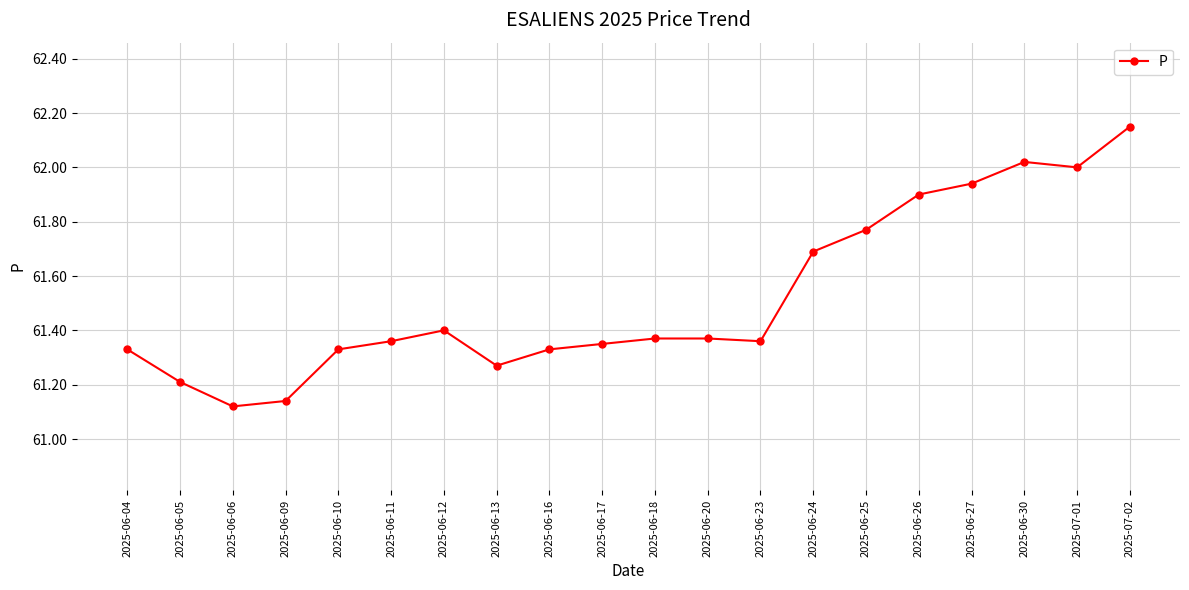

Which has a higher value, 2025-06-30 or 2025-06-06?

2025-06-30